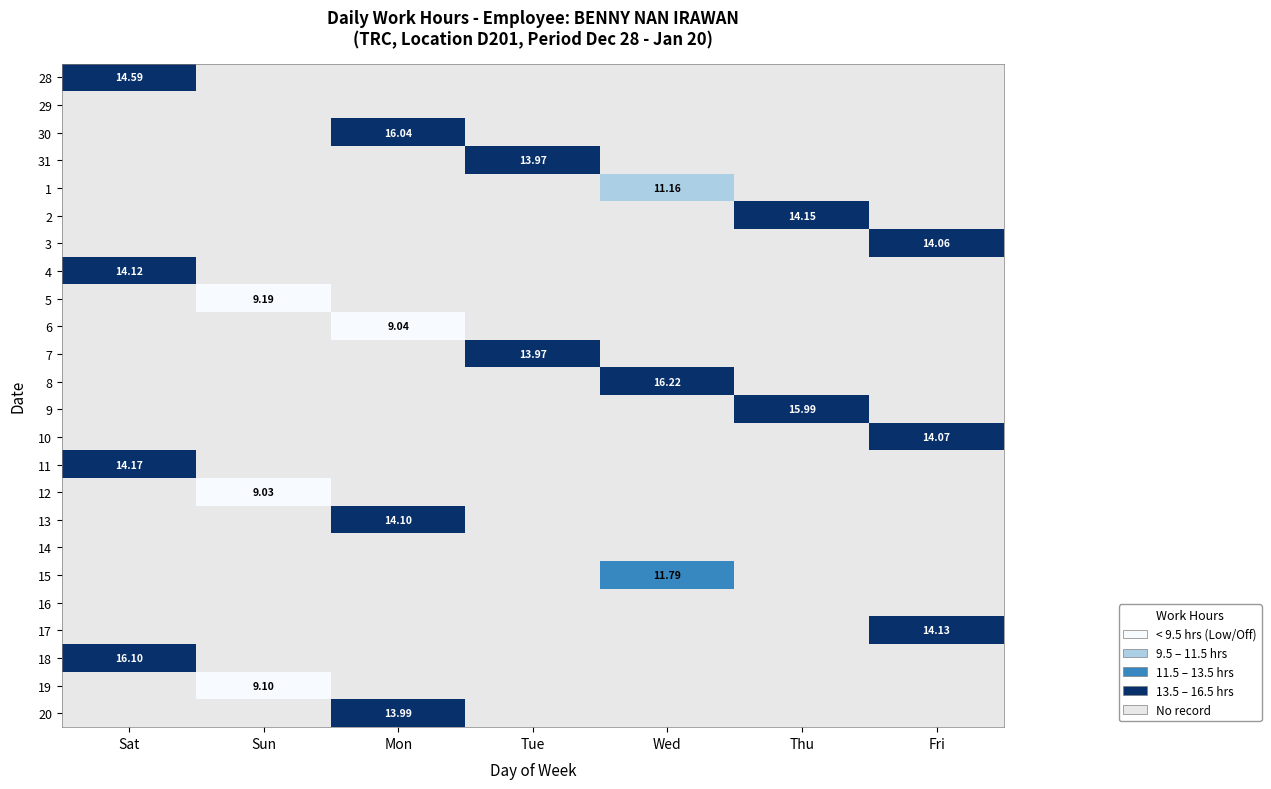

At which category does the chart reach its peak across all series?

Wed